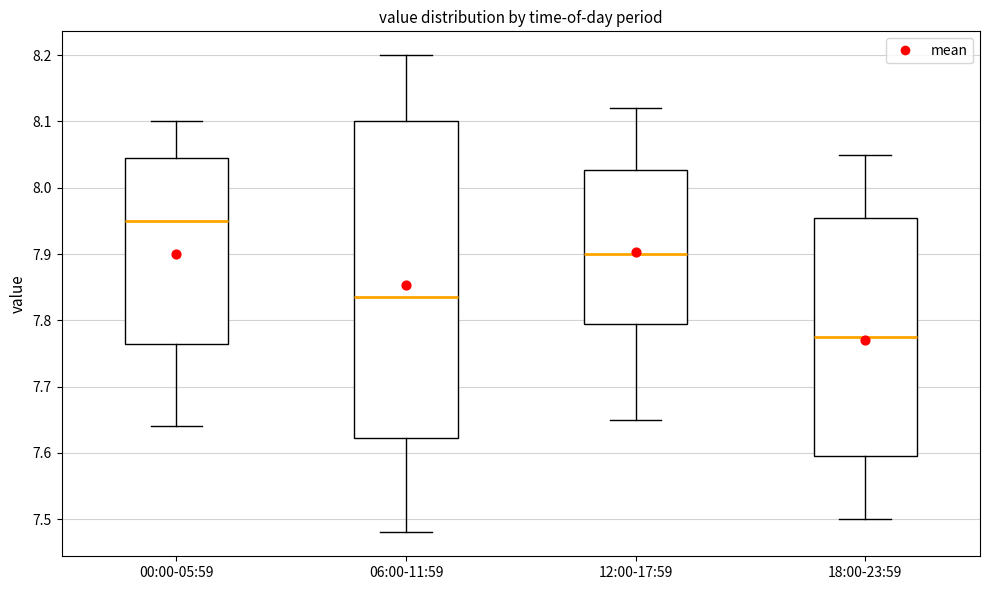

Comparing the boxes themselves (not the whiskers), which one is the tallest?

06:00-11:59